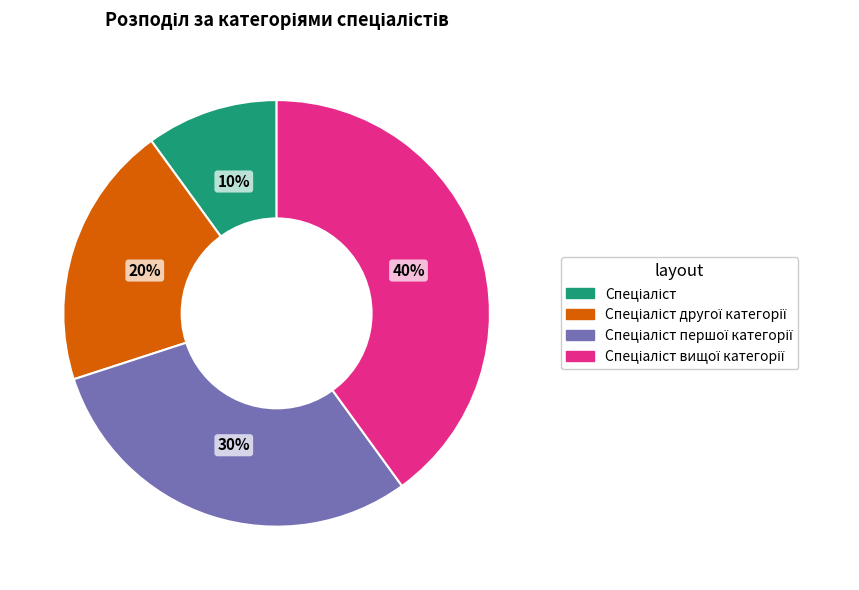

Is there any slice that represents more than half of the pie?

No